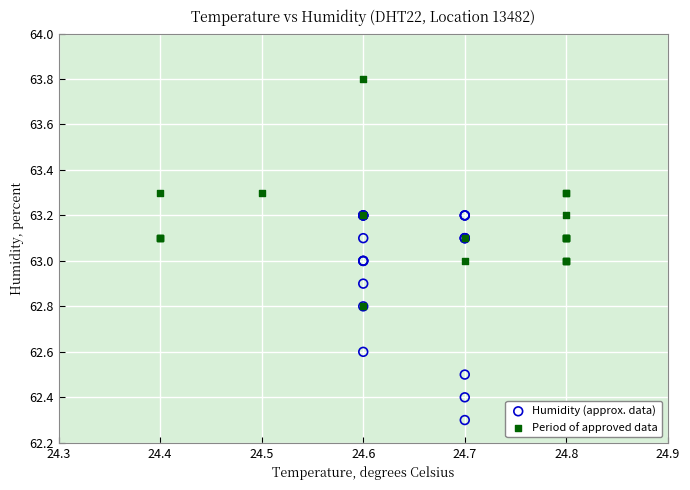

Which series reaches the maximum Y coordinate?

Period of approved data